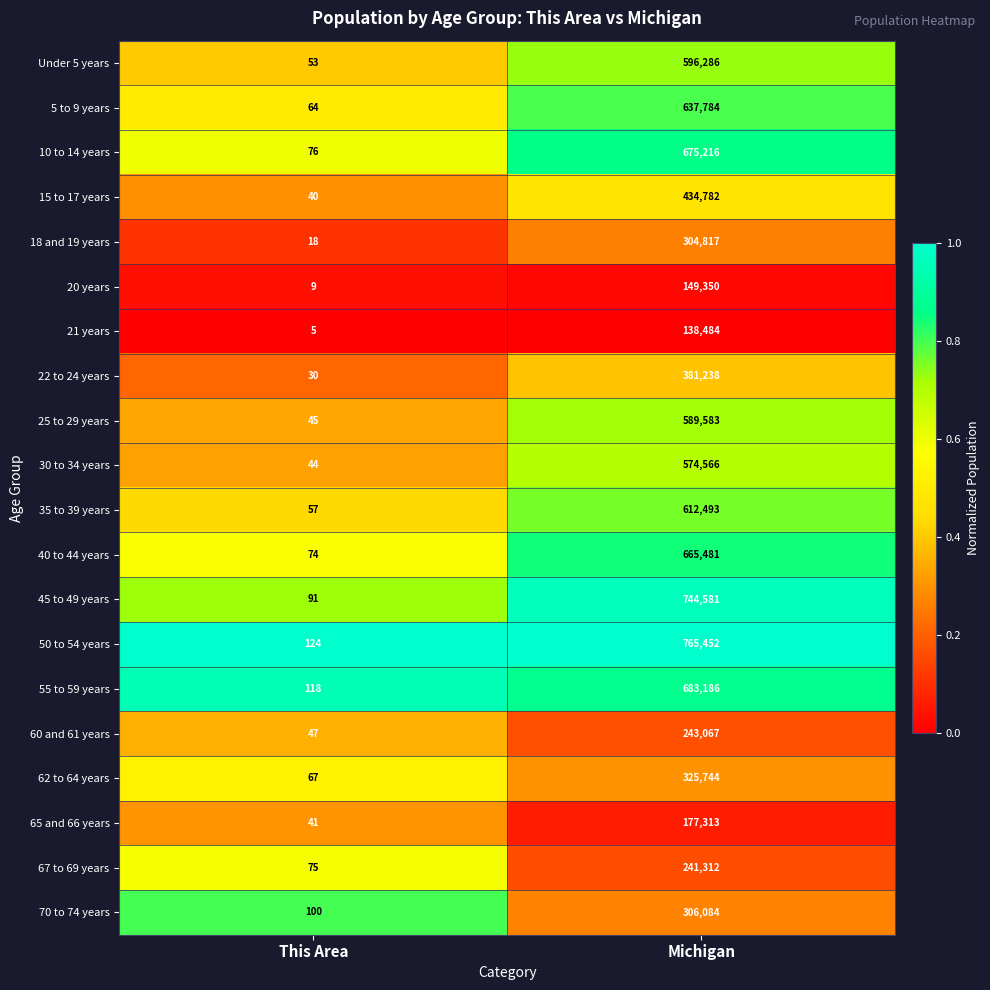

Rank the series at This Area from lowest to highest value.

21 years, 20 years, 18 and 19 years, 22 to 24 years, 15 to 17 years, 65 and 66 years, 30 to 34 years, 25 to 29 years, 60 and 61 years, Under 5 years, 35 to 39 years, 5 to 9 years, 62 to 64 years, 40 to 44 years, 67 to 69 years, 10 to 14 years, 45 to 49 years, 70 to 74 years, 55 to 59 years, 50 to 54 years